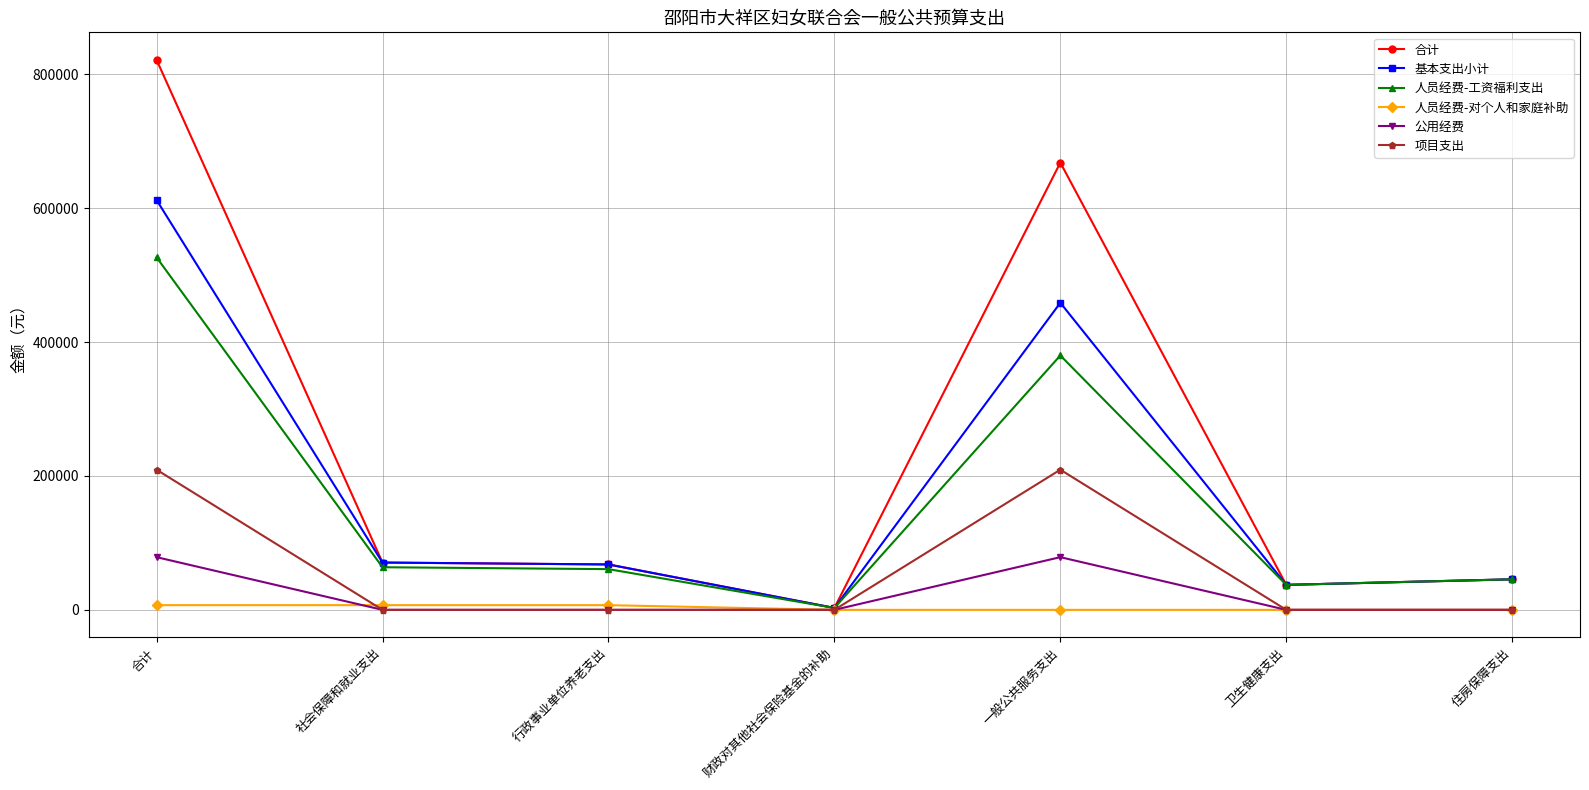

What are all the series names shown in the legend?

合计, 基本支出小计, 人员经费-工资福利支出, 人员经费-对个人和家庭补助, 公用经费, 项目支出